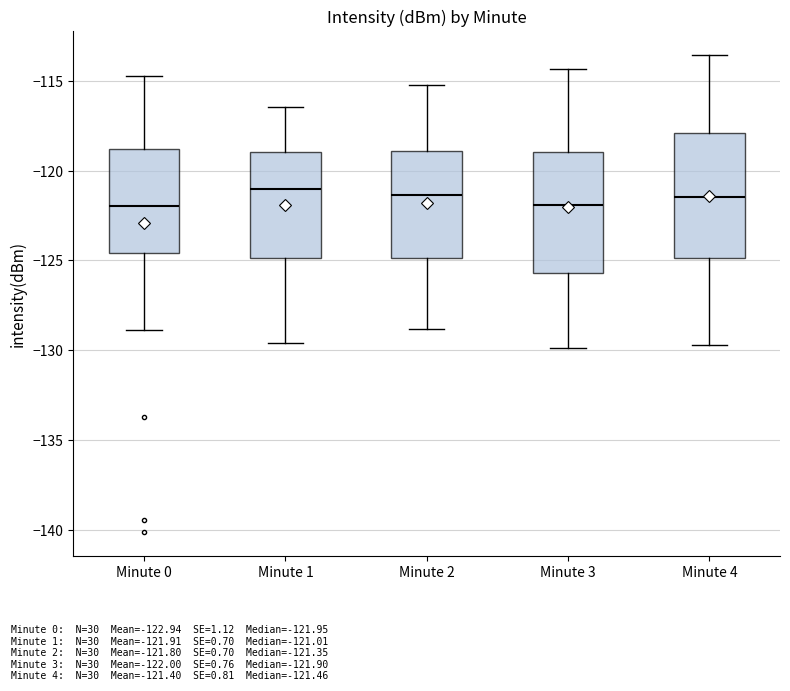

Reading left to right, read every box against the y-axis: the position of its median line, the range the box covers, and the ends of its whiskers. The values are not printed on the chart, so give them approximately, as read against the axis.

Minute 0: median -122.0, box -124.5 to -119.0, whiskers -129.0 to -114.5
Minute 1: median -121.0, box -125.0 to -119.0, whiskers -129.5 to -116.5
Minute 2: median -121.5, box -125.0 to -119.0, whiskers -129.0 to -115.0
Minute 3: median -122.0, box -125.5 to -119.0, whiskers -130.0 to -114.5
Minute 4: median -121.5, box -125.0 to -118.0, whiskers -129.5 to -113.5